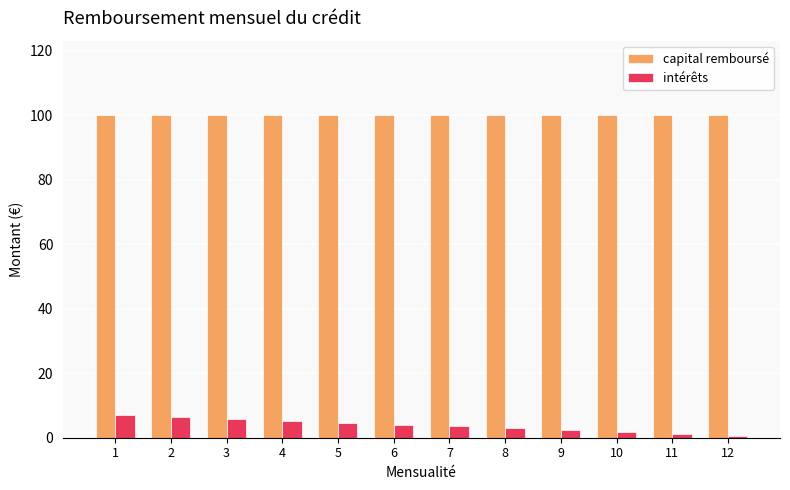

Does the chart contain any negative values?

No